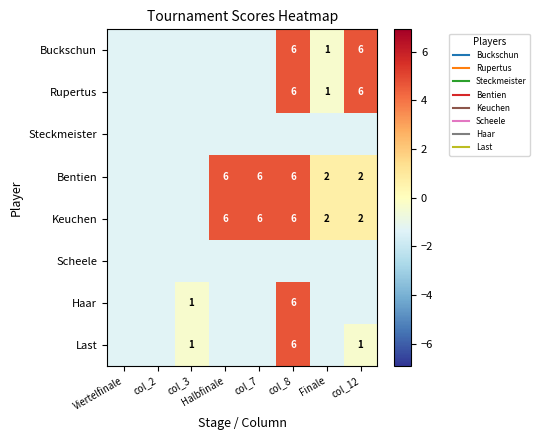

Rank the series at col_3 from highest to lowest value.

Haar, Last, Buckschun, Rupertus, Steckmeister, Bentien, Keuchen, Scheele